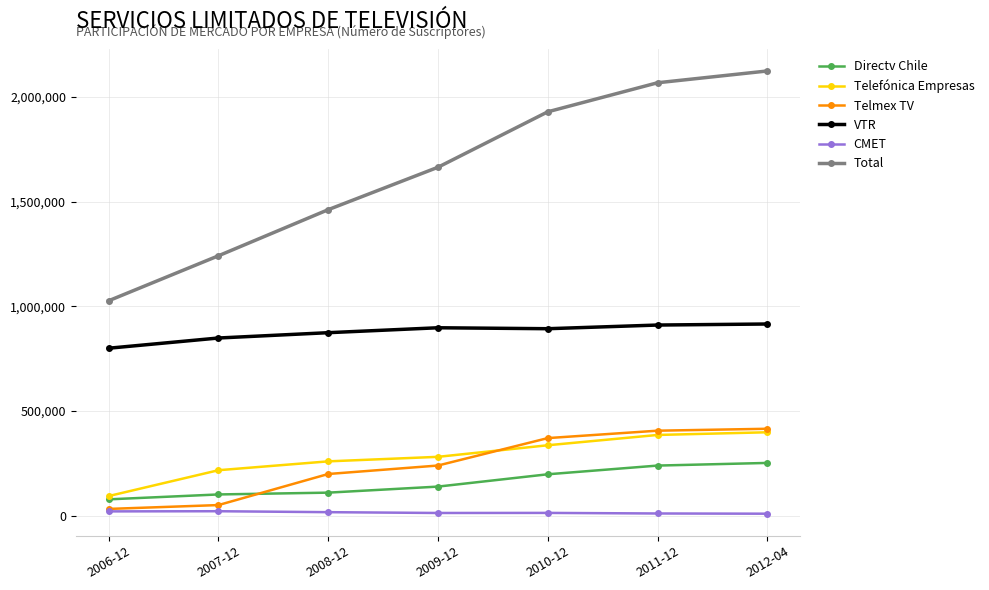

What is the label of the 3rd point from the left?

2008-12